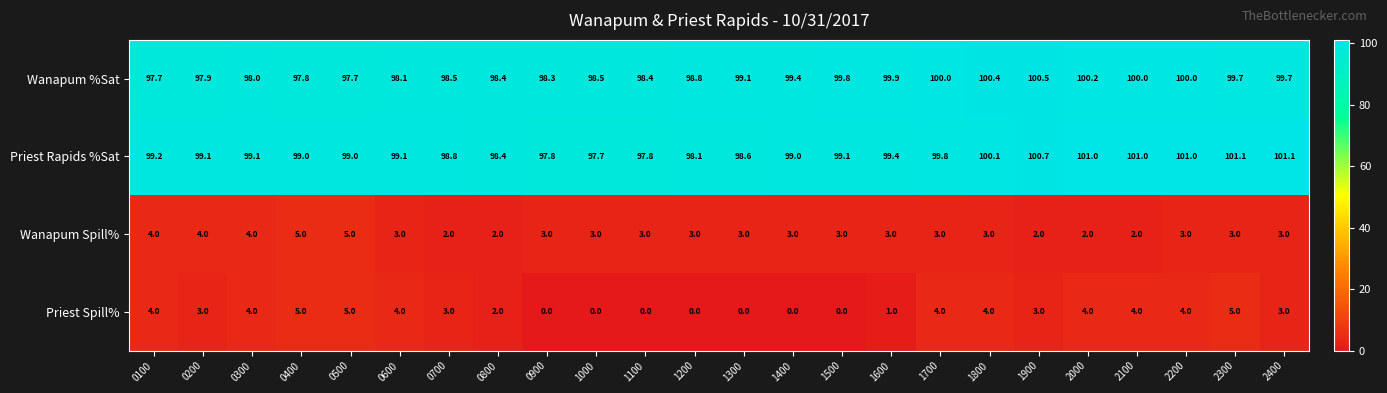

Count the number of data series in this chart.

4